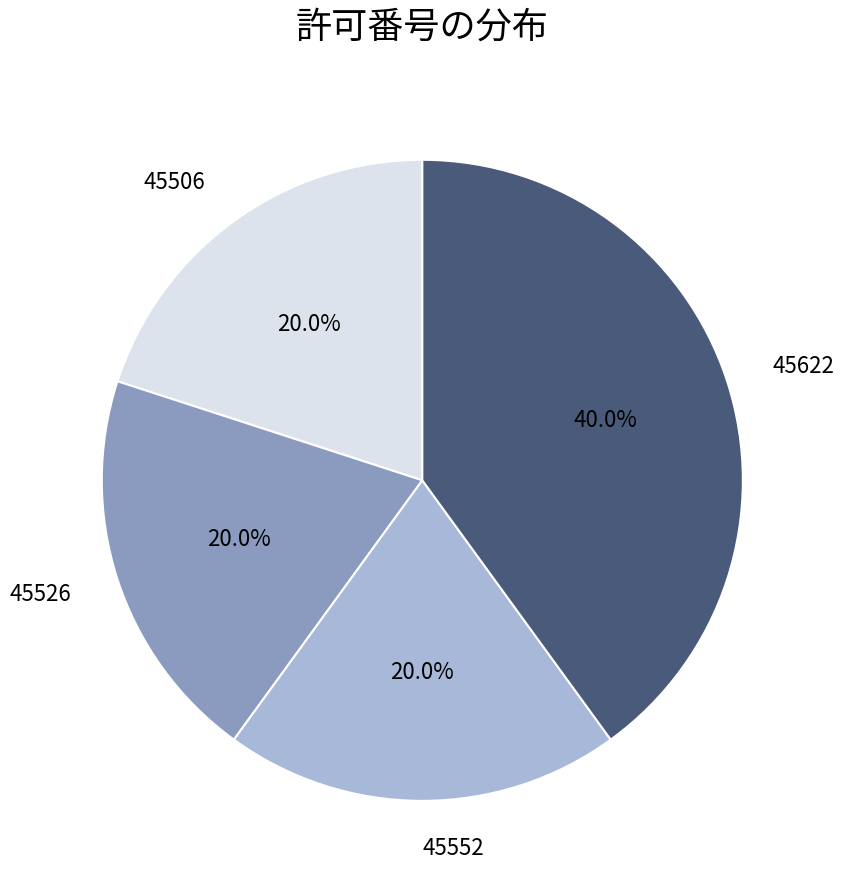

How much of the chart is everything except 45526?

80.0%